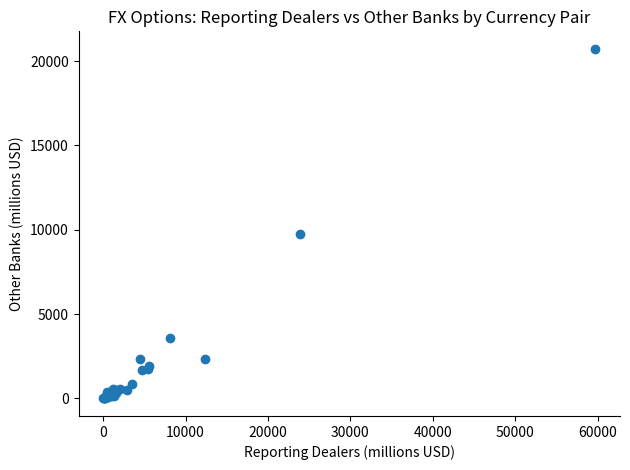

What Y value in the scatter plot is closest to 10365?

9768